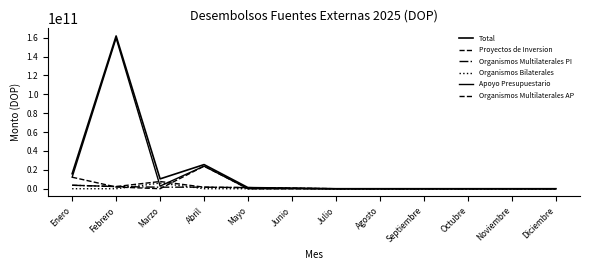

Is this an area chart (filled region under the line)?

No